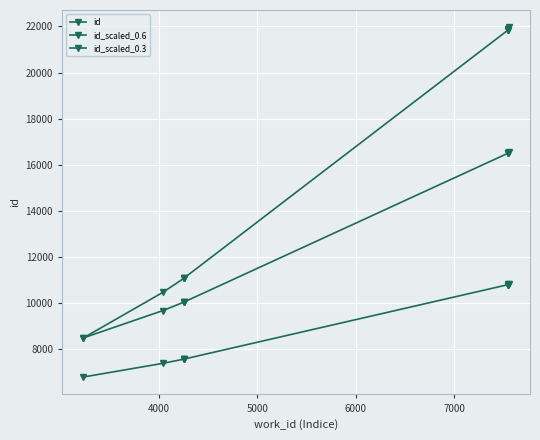

Which series has the largest total across all categories?

id